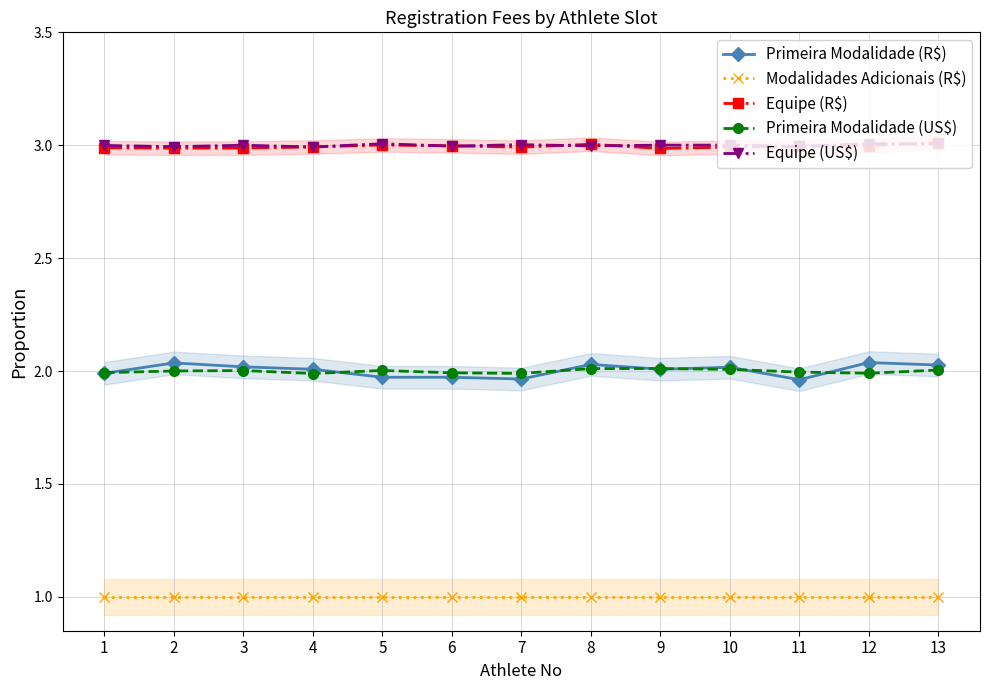

Which category has the highest value in the Primeira Modalidade (US$) series?

9